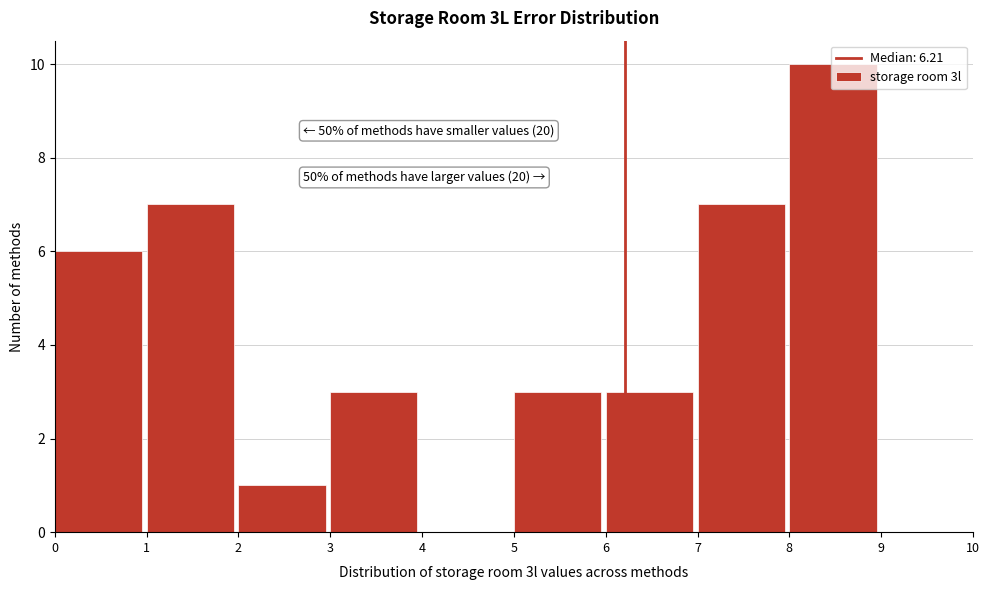

Which range on the x-axis has the tallest bar?

8 to 9